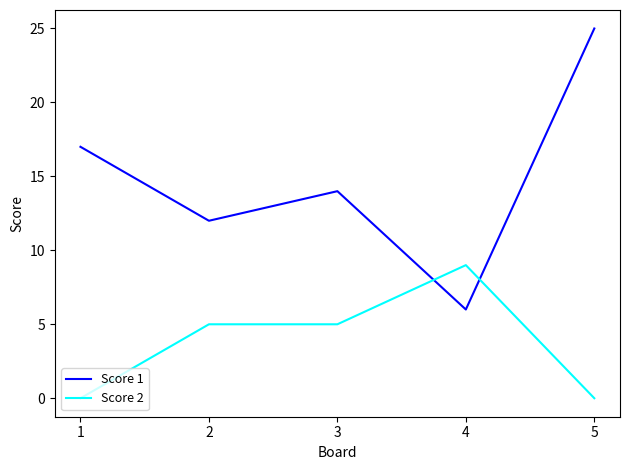

What is the difference between the second highest and second lowest values in the Score 2 series?

5